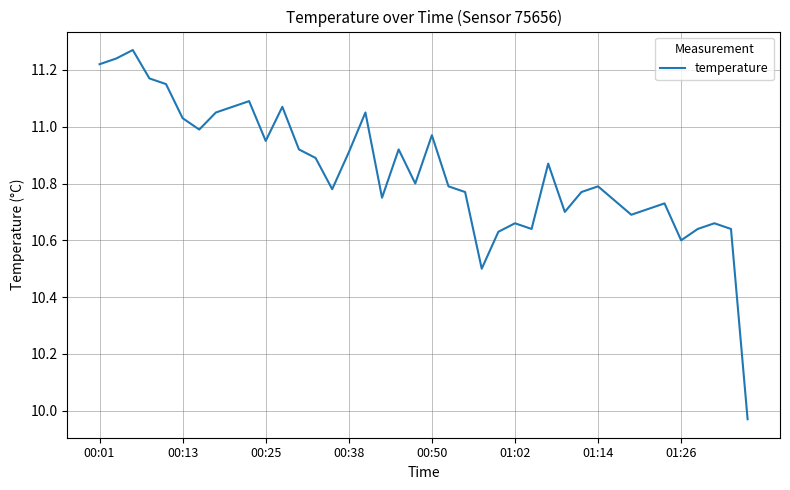

What is the difference between the maximum and minimum values?

1.3